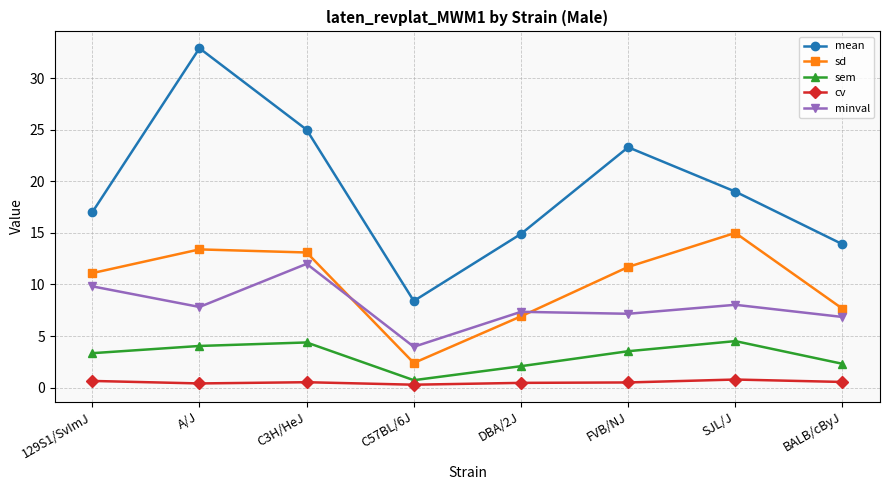

Where is the first local minimum for minval?

A/J